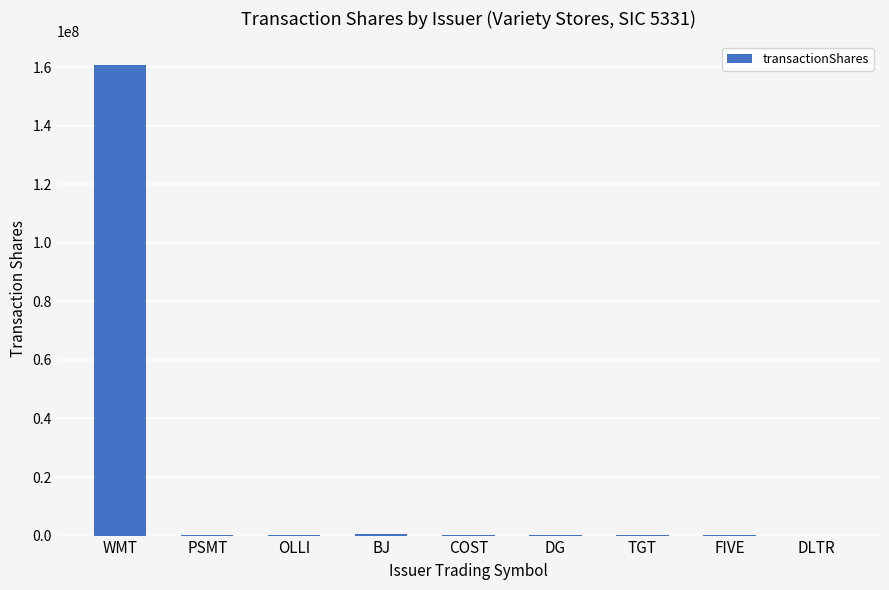

Read the value at TGT.

189934